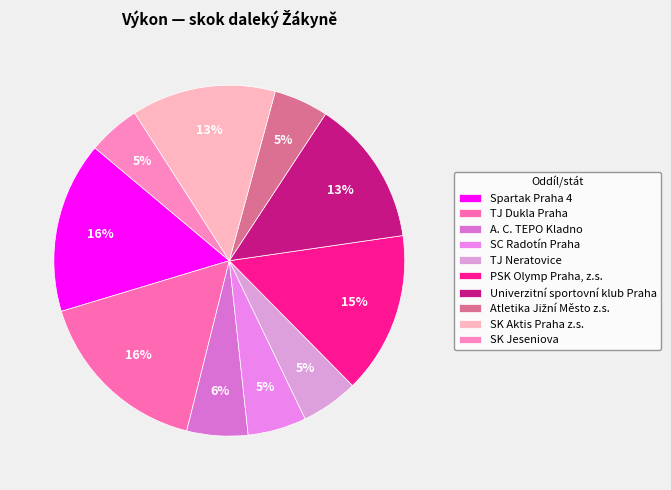

Which category has the biggest portion of the pie?

TJ Dukla Praha